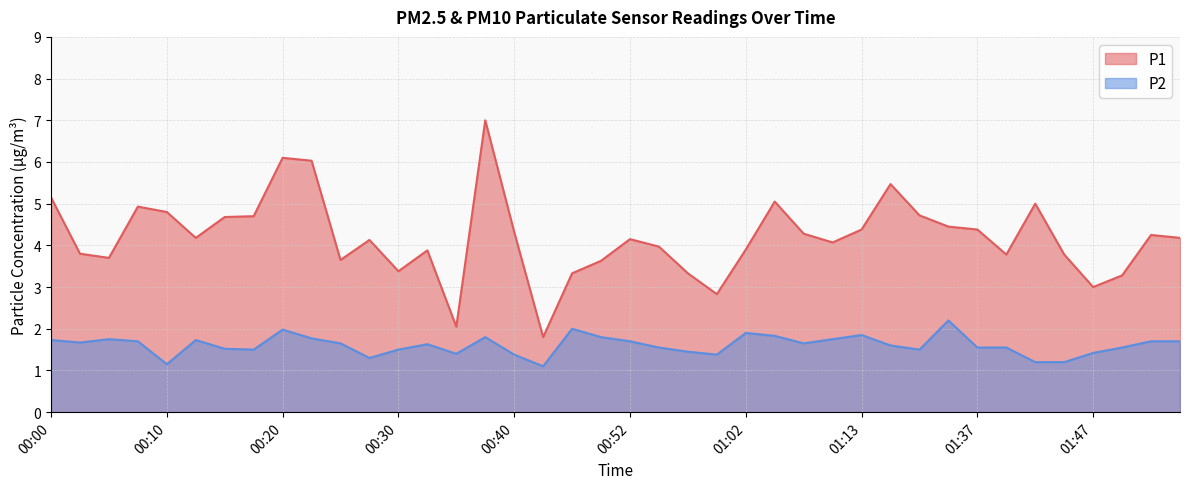

What is the label of the 33rd point from the left?

01:37